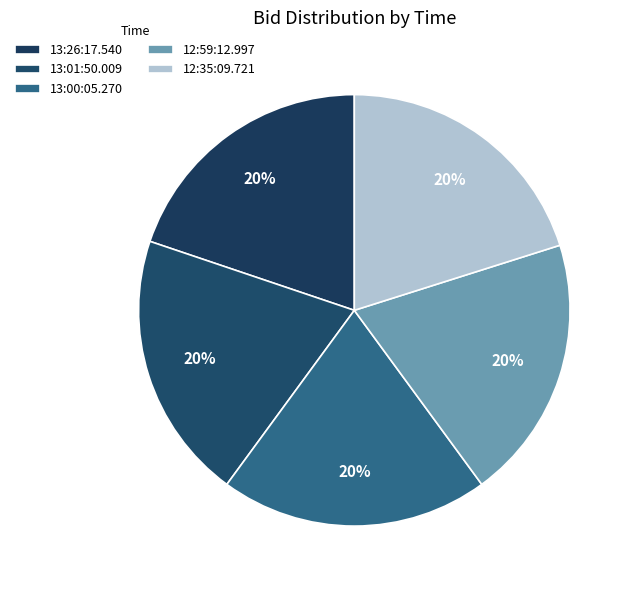

Count the number of slices in the pie.

5